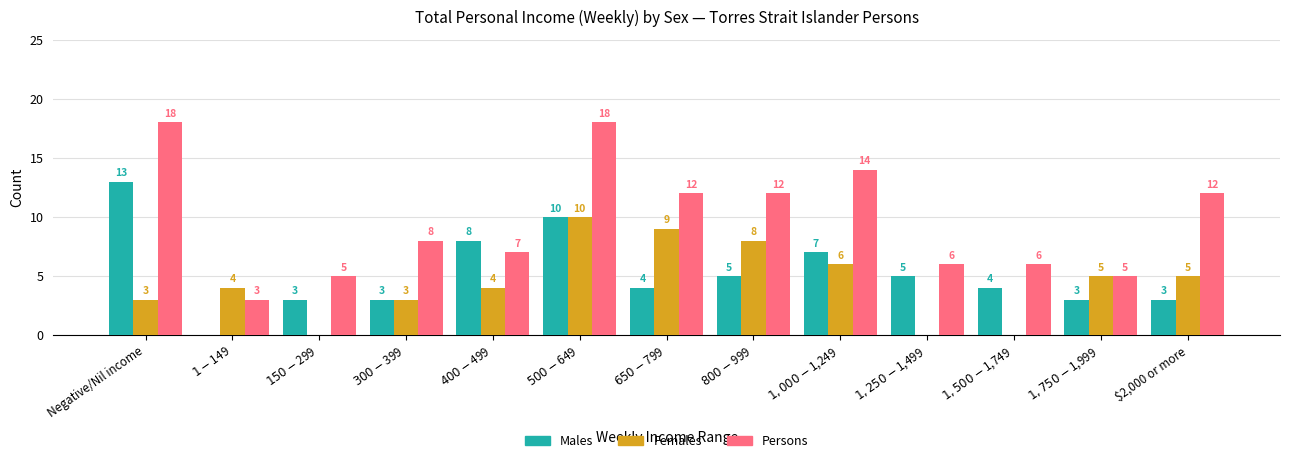

How many groups of bars are there?

13